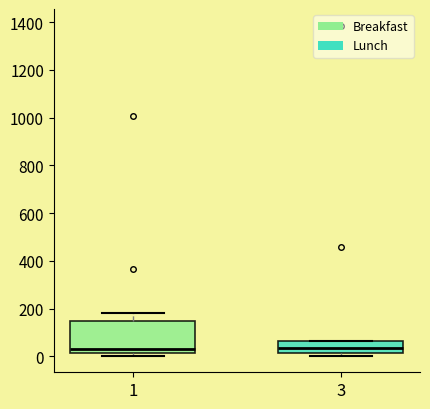

Reading left to right, transcribe this box plot: for each box, give where its median line is, the range the box spans, and where its two whiskers end, as read against the y-axis. The values are not printed on the chart, so give them approximately, as read against the axis.

1: median 40, box 20 to 140, whiskers 0 to 180
3: median 40, box 20 to 60, whiskers 0 to 60